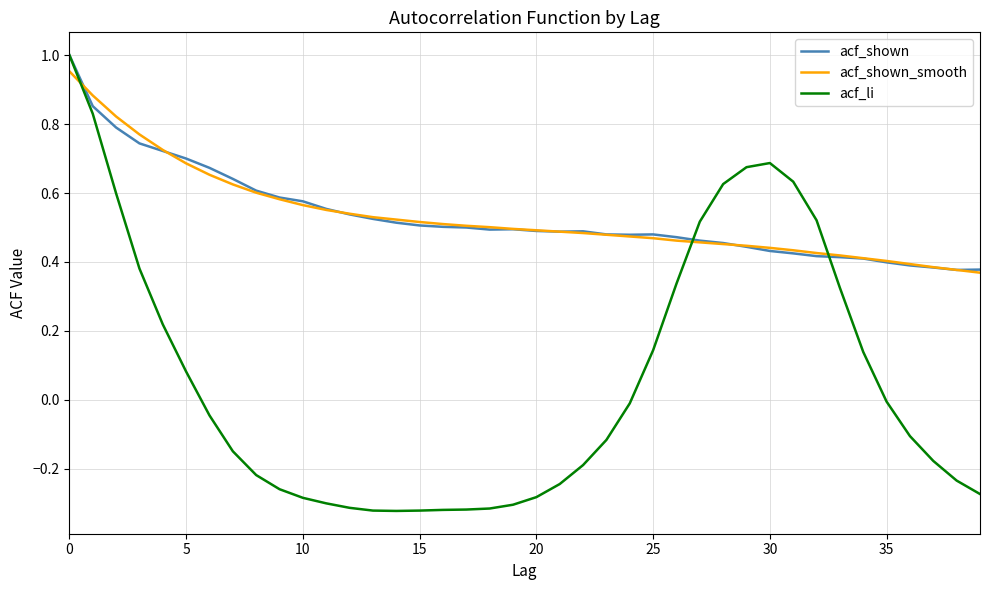

Does the chart display data point markers on the line(s)?

No